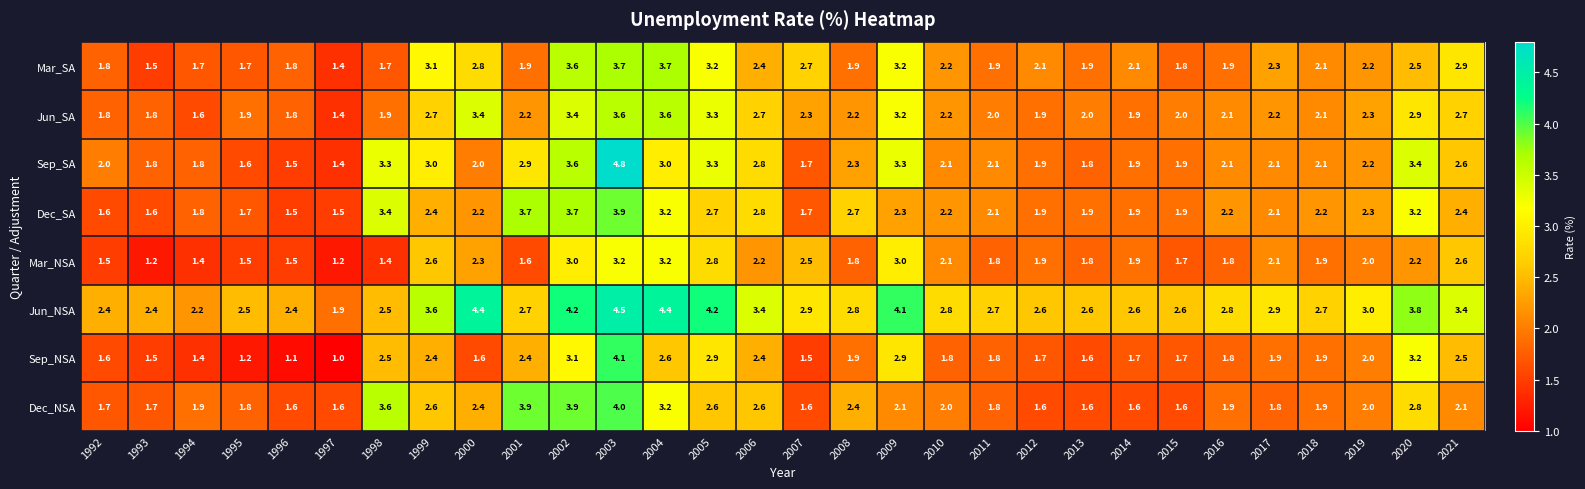

Which series has the largest total across all categories?

Jun_NSA